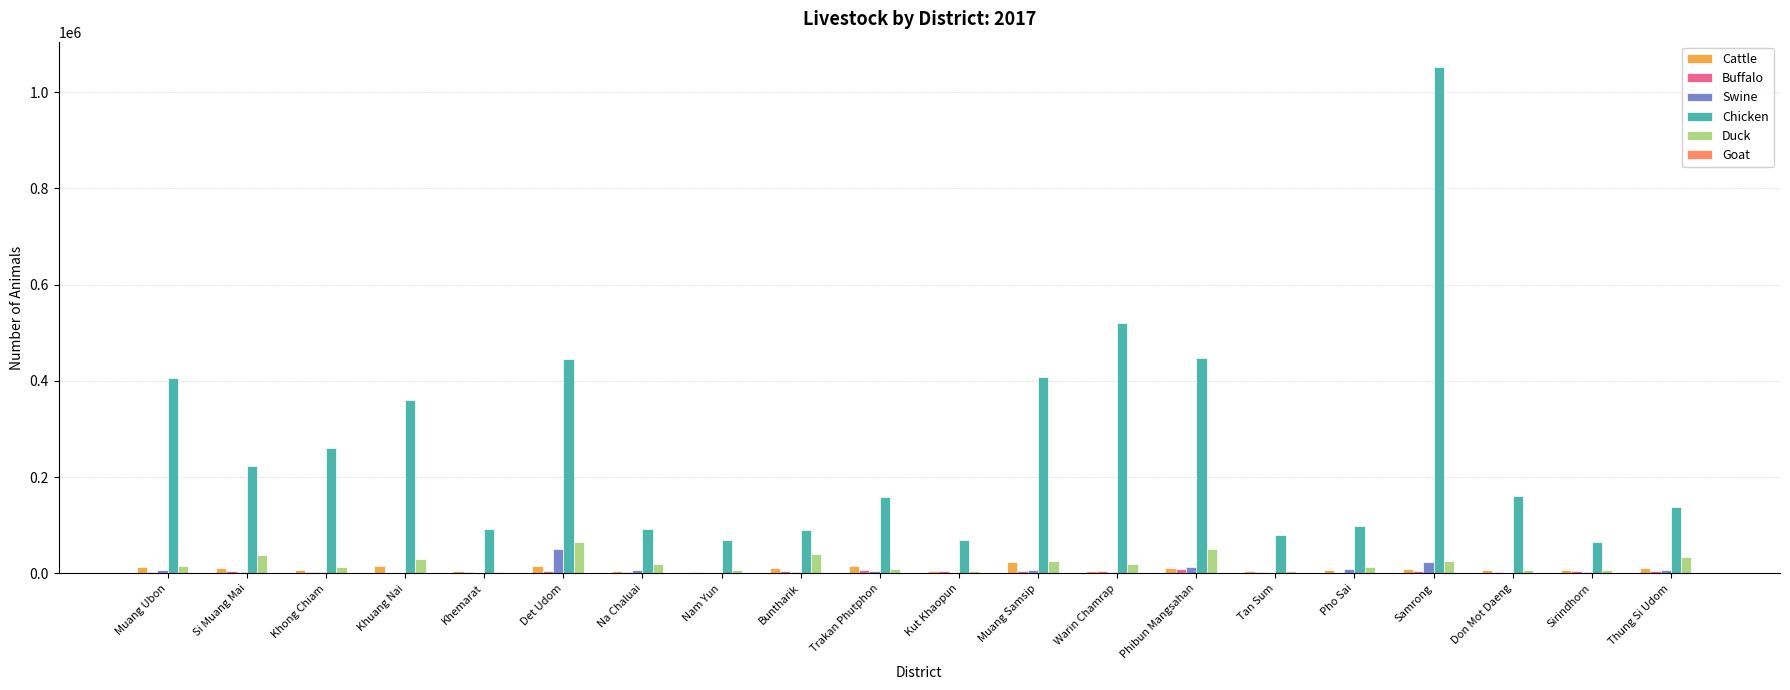

What is the maximum value for Chicken?

1051949